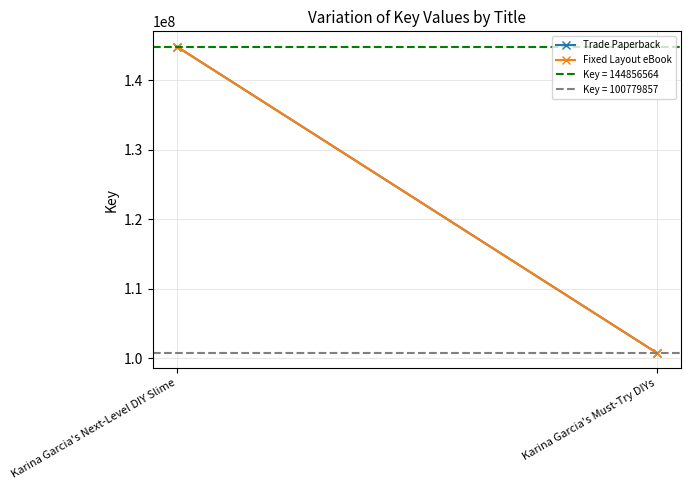

Reading left to right, what are all the values shown in this chart?

Trade Paperback: 144856564	100779857
Fixed Layout eBook: 144856564	100779857